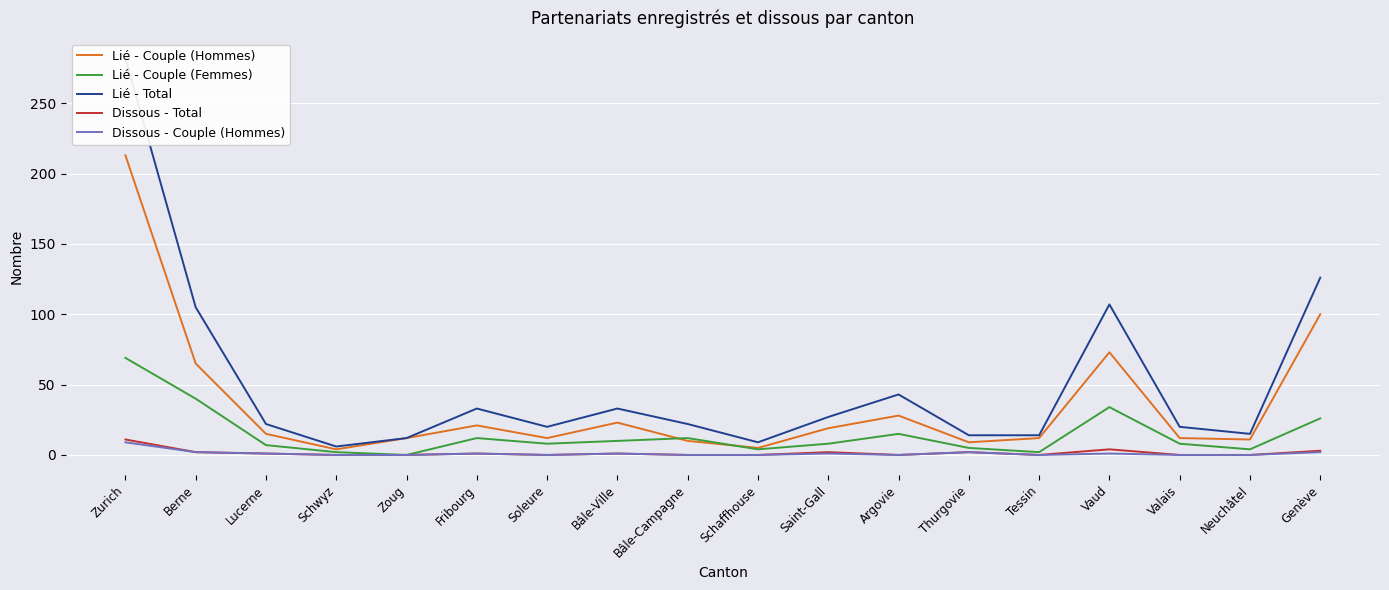

How many data points in Dissous - Couple (Hommes) are above 1?

4